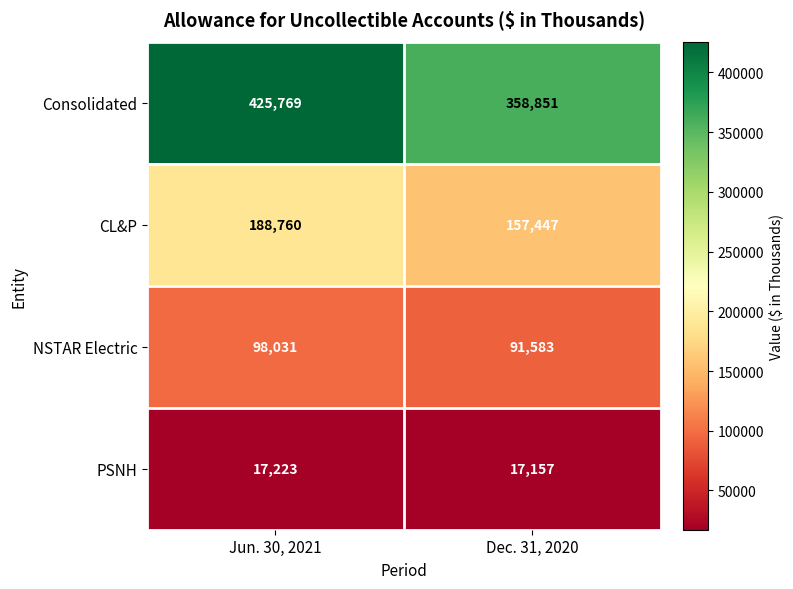

Reading left to right, transcribe all the data shown in this chart.

Consolidated: Jun. 30, 2021=425769	Dec. 31, 2020=358851
CL&P: Jun. 30, 2021=188760	Dec. 31, 2020=157447
NSTAR Electric: Jun. 30, 2021=98031	Dec. 31, 2020=91583
PSNH: Jun. 30, 2021=17223	Dec. 31, 2020=17157